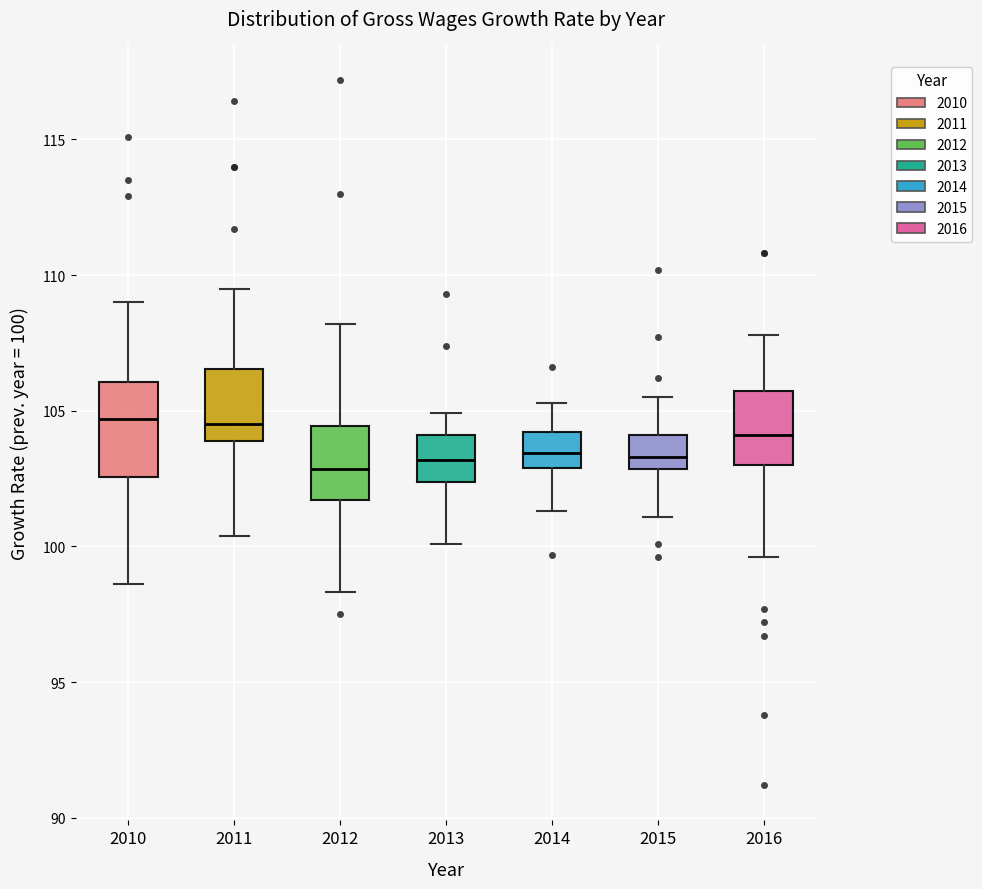

Reading left to right, read every box against the y-axis: the position of its median line, the range the box covers, and the ends of its whiskers. The values are not printed on the chart, so give them approximately, as read against the axis.

2010: median 104.5, box 102.5 to 106.0, whiskers 98.5 to 109.0
2011: median 104.5, box 104.0 to 106.5, whiskers 100.5 to 109.5
2012: median 103.0, box 101.5 to 104.5, whiskers 98.5 to 108.0
2013: median 103.0, box 102.5 to 104.0, whiskers 100.0 to 105.0
2014: median 103.5, box 103.0 to 104.0, whiskers 101.5 to 105.5
2015: median 103.5, box 103.0 to 104.0, whiskers 101.0 to 105.5
2016: median 104.0, box 103.0 to 105.5, whiskers 99.5 to 108.0